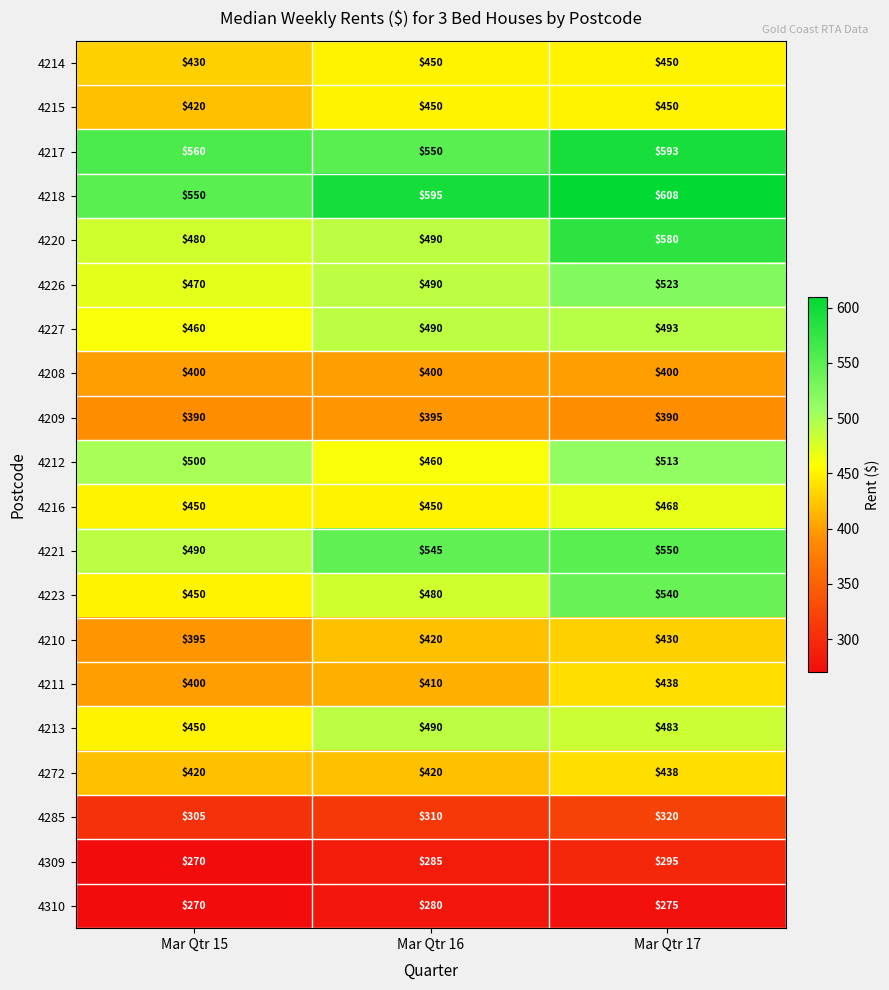

Which series has the largest total across all categories?

4218